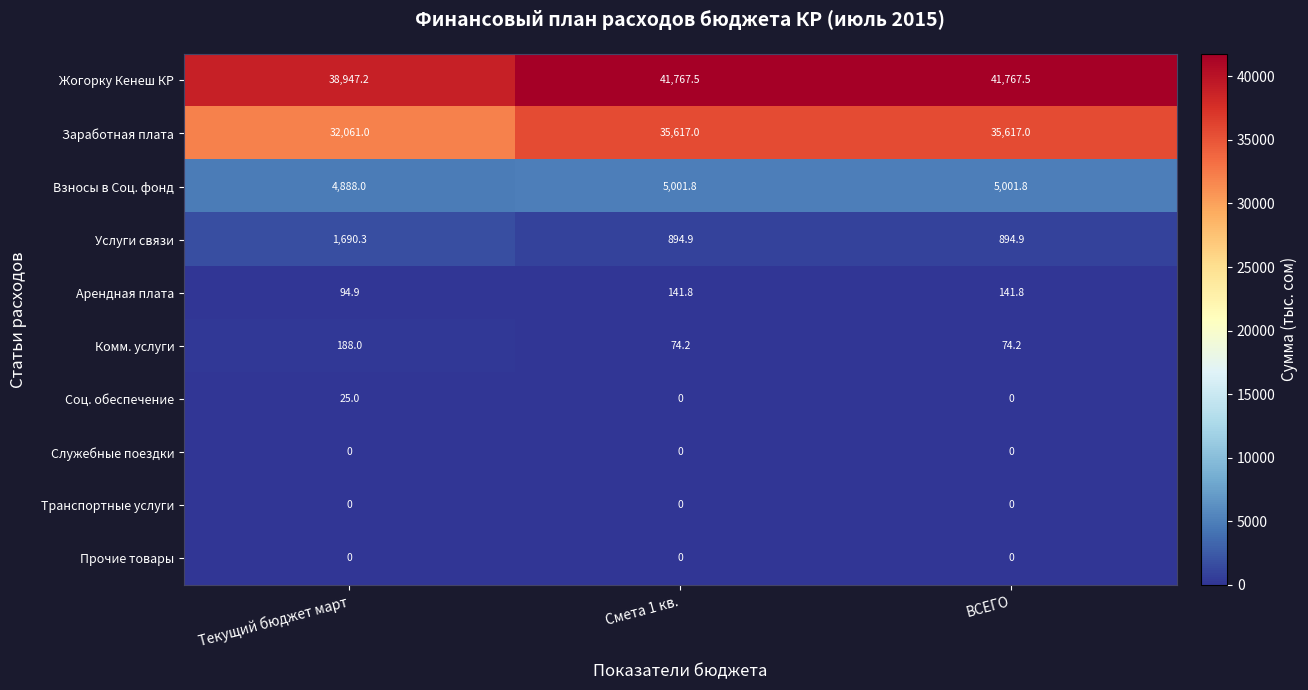

At which label does Соц. обеспечение reach its peak?

Текущий бюджет март